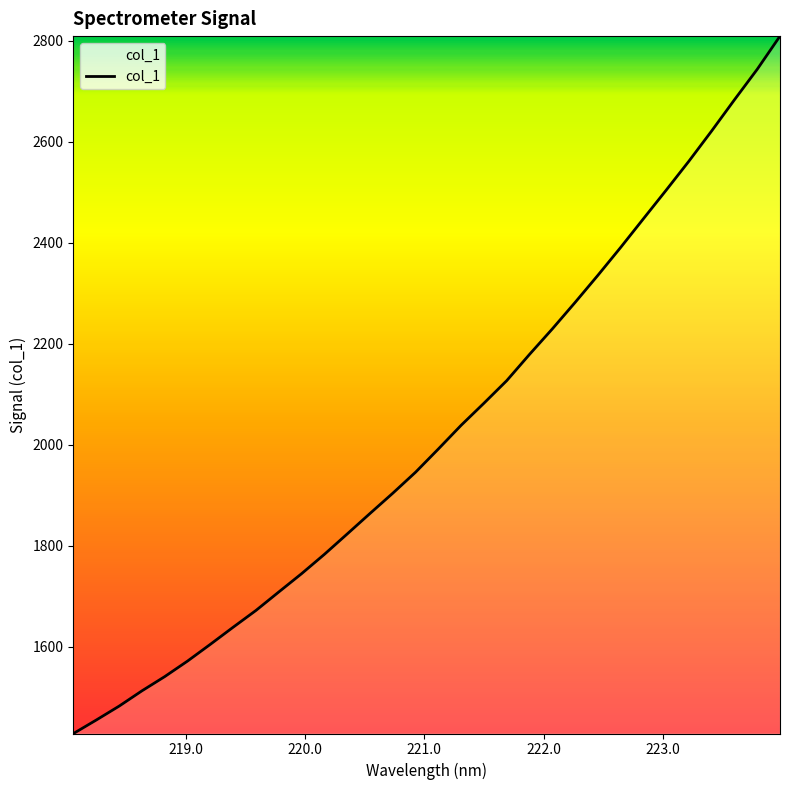

What is the minimum value shown in the chart?

1428.1